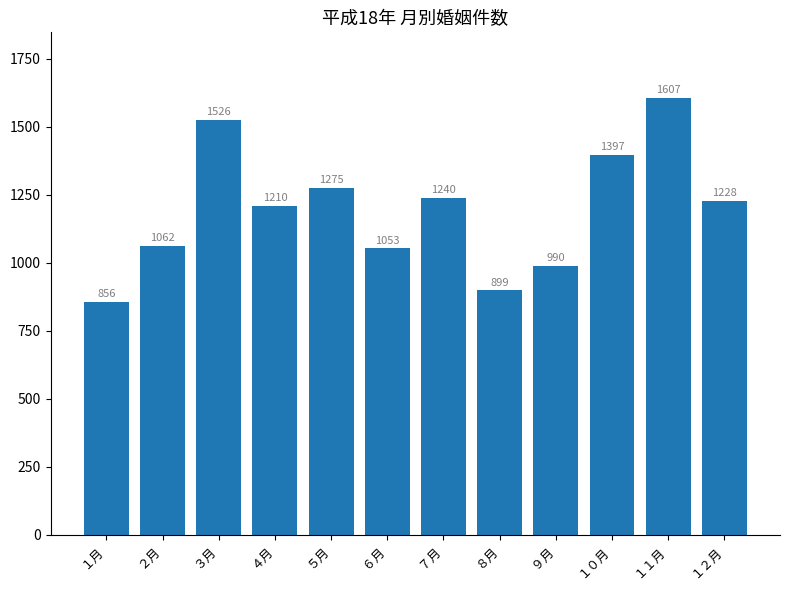

What is the smallest value displayed?

856